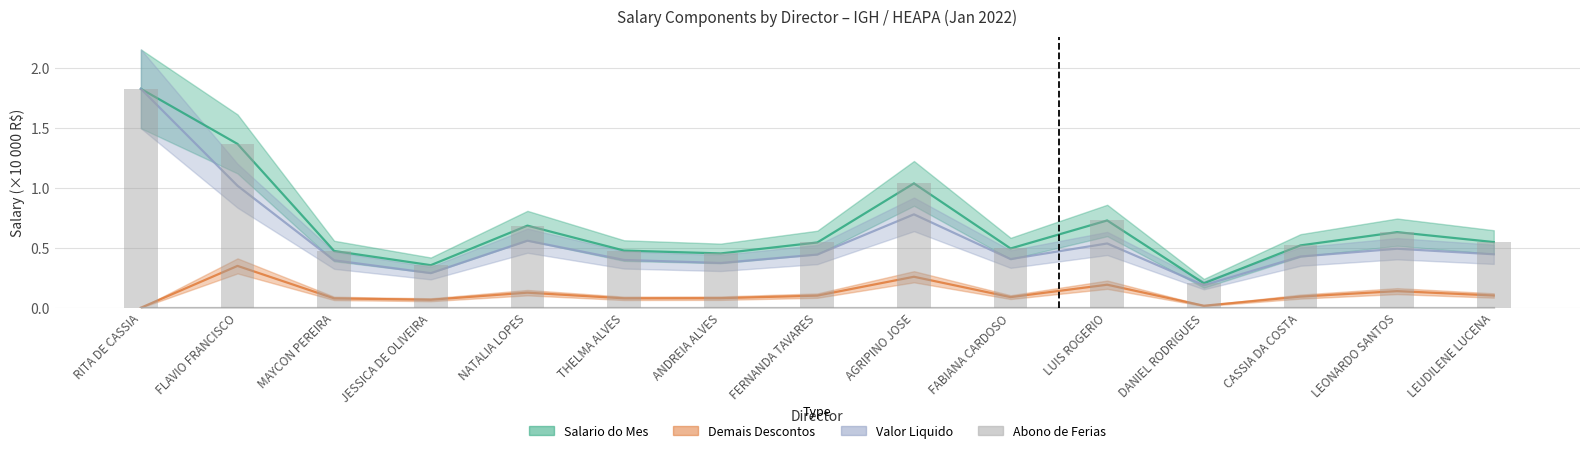

What is the difference between the Demais Descontos values at FABIANA CARDOSO and RITA DE CASSIA?

0.1